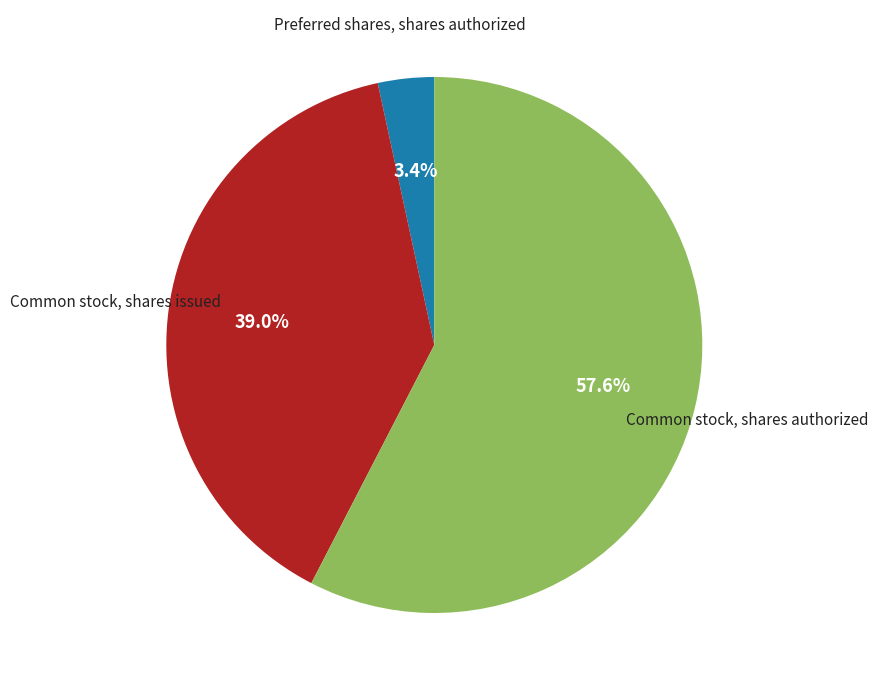

Is there any slice that represents more than half of the pie?

Yes